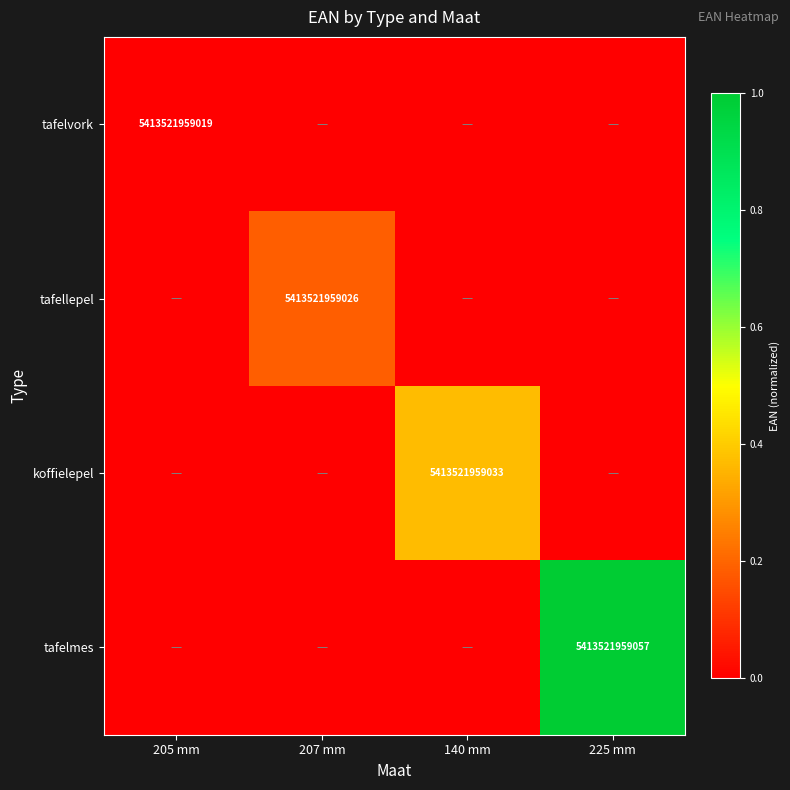

Which series has the largest total across all categories?

tafelmes